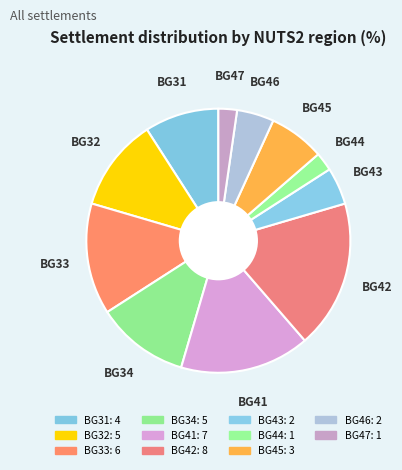

How many slices are in this pie chart?

11